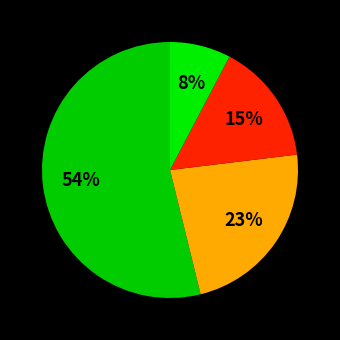

Count the number of slices in the pie.

4